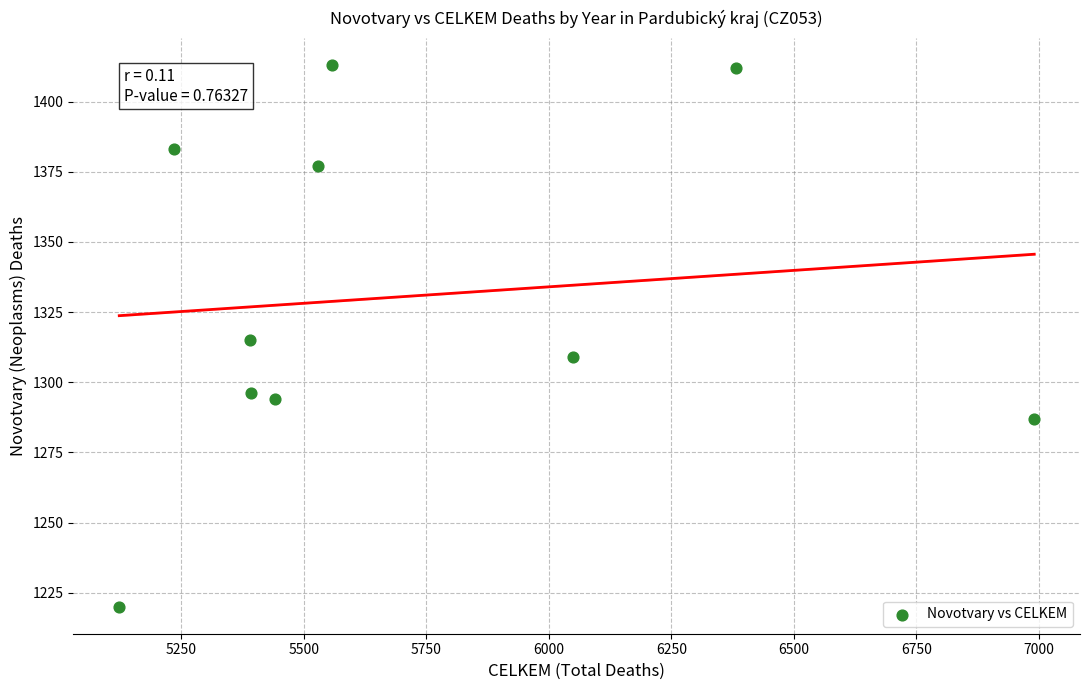

What is the range of Y values (max minus min)?

193